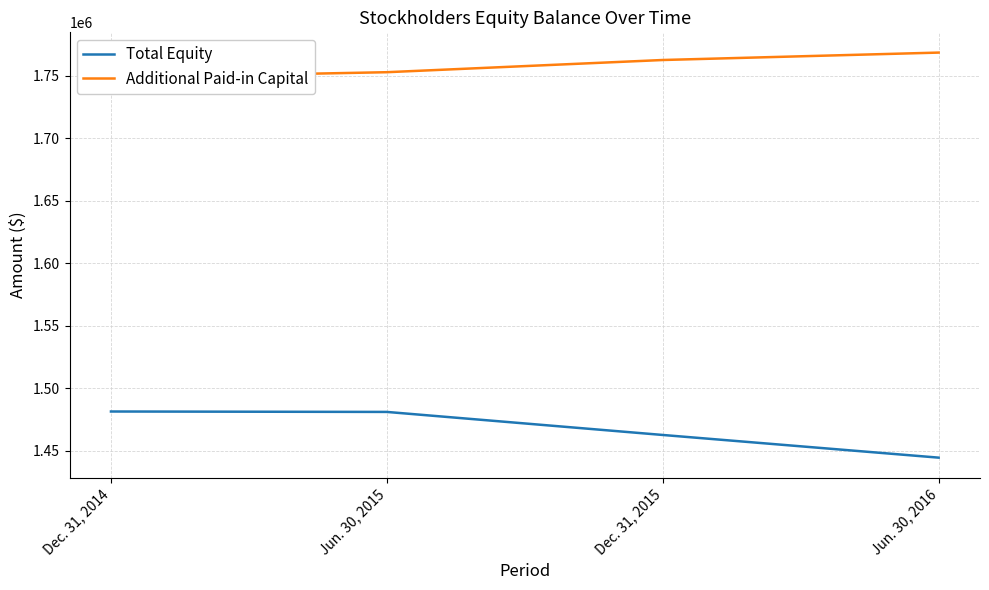

Does the chart display data point markers on the line(s)?

No